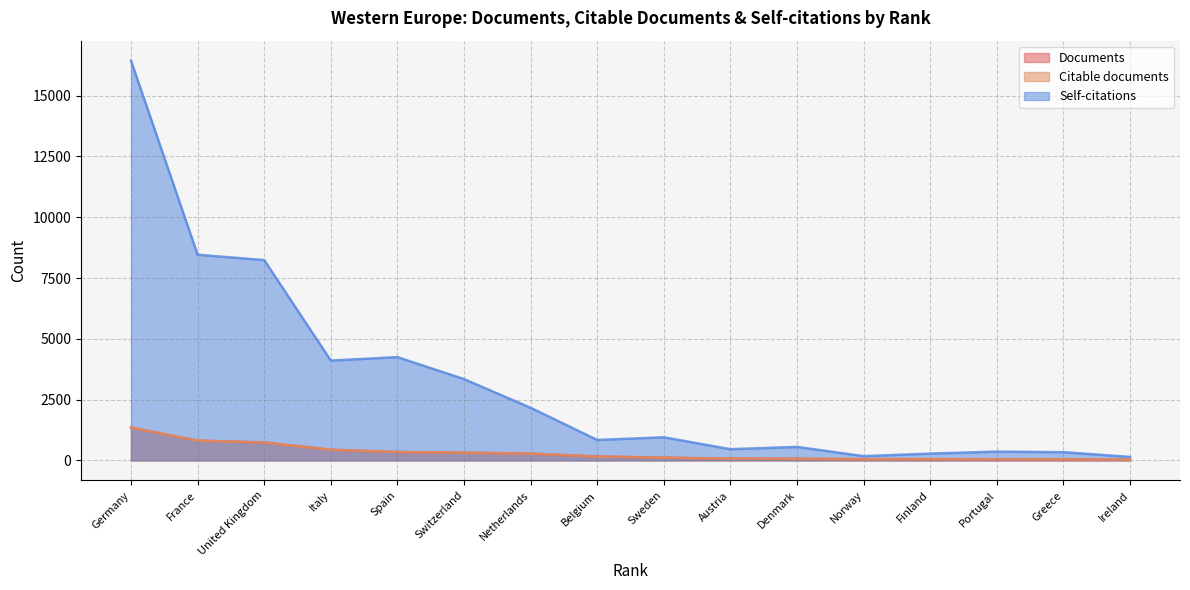

What is the difference between the highest and lowest values at Switzerland?

3030